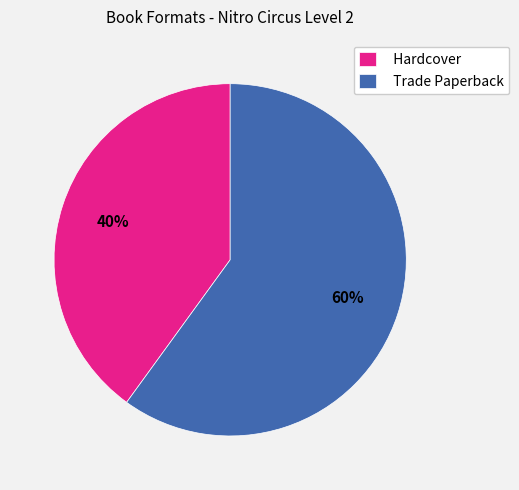

Approximately how many times larger is the value at Trade Paperback compared to Hardcover?

1.5